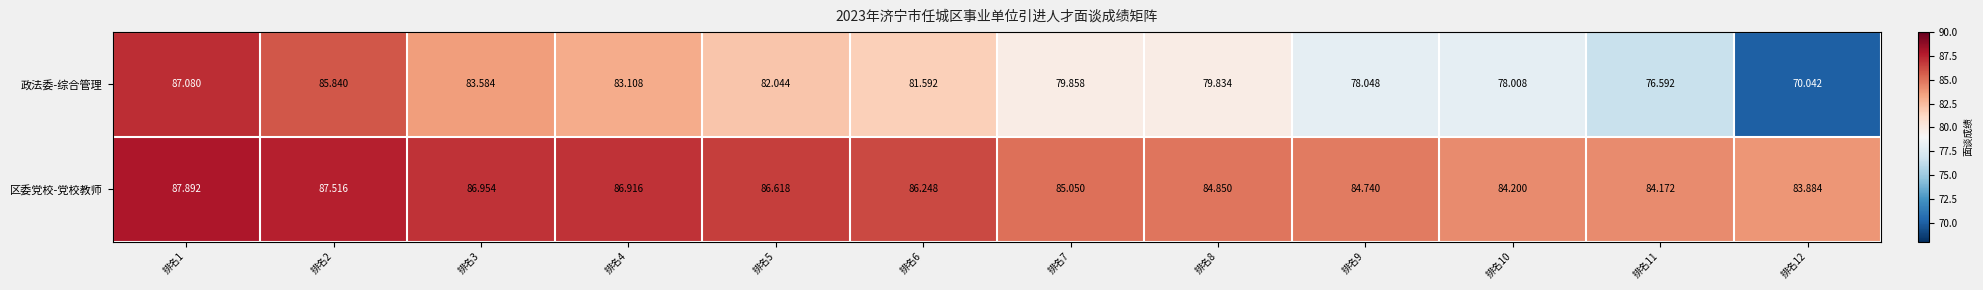

Which series changed the most between 排名5 and 排名9?

政法委-综合管理